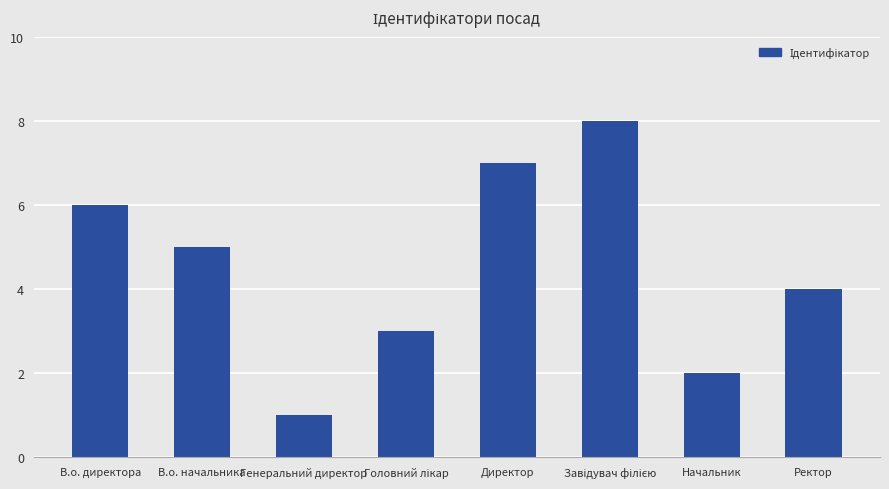

Reading left to right, extract all data points from this chart.

6	5	1	3	7	8	2	4